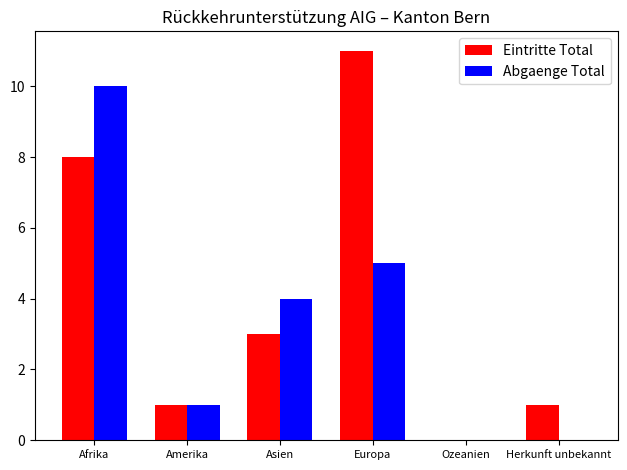

What are all the series names shown in the legend?

Eintritte Total, Abgaenge Total